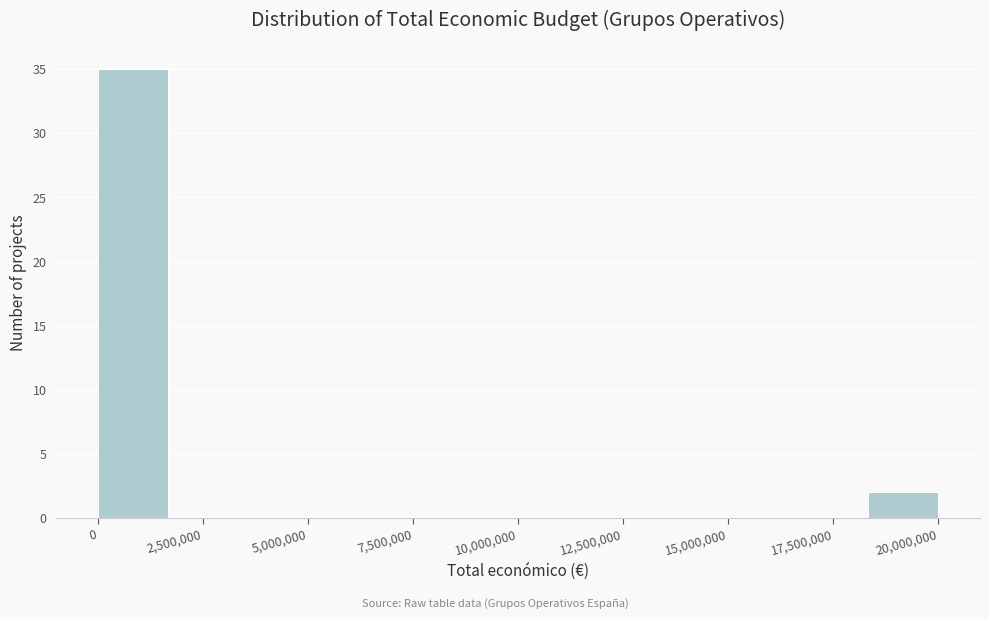

Read against the x-axis, roughly where is the centre of the tallest bar?

1000000